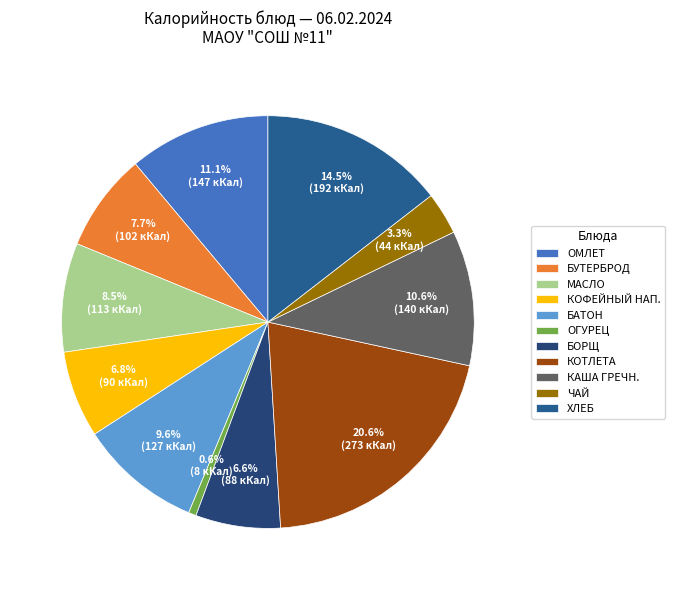

How many slices are in this pie chart?

11